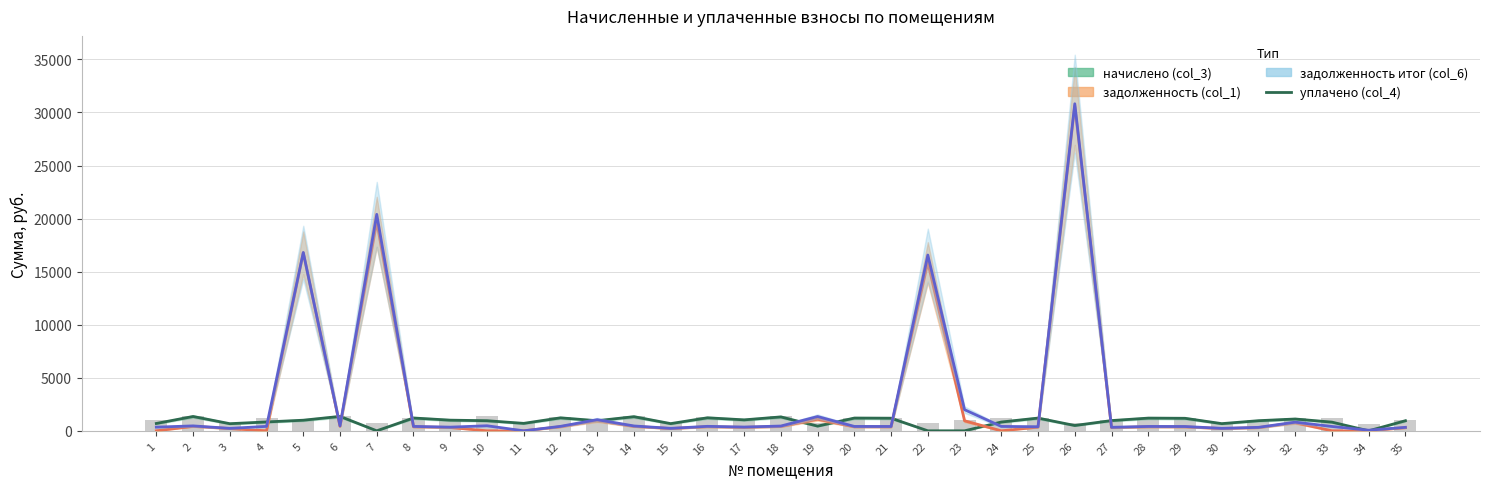

Reading left to right, transcribe all the data shown in this chart.

уплачено (col_4): 692.9	1350.8	672.2	835.3	1000.0	1357.2	0.0	1207.8	1005.1	951.3	702.0	1222.8	952.0	1331.6	678.6	1227.0	1032.9	1310.3	442.4	1201.4	1188.6	0.0	0.0	828.0	1200.0	500.0	964.6	1197.2	1180.1	676.5	953.9	1113.3	817.7	0.0	951.8
задолженность (col_1): 0.0	421.6	209.8	0.0	16775.0	423.6	19686.2	377.0	313.7	0.0	0.0	381.6	953.0	415.6	211.8	382.9	322.3	408.9	1093.2	375.0	371.0	15866.0	940.8	0.0	348.4	30618.5	301.0	373.6	368.3	211.1	297.7	758.3	0.0	0.0	297.0
задолженность итог (col_6): 346.4	464.6	231.2	417.6	16803.4	466.8	20397.5	415.4	345.7	475.6	0.0	420.6	1050.4	458.2	233.4	422.1	355.3	450.7	1346.0	413.2	408.8	16564.1	1990.5	414.0	384.9	30818.8	331.8	411.8	405.9	232.7	328.1	816.2	408.8	57.1	327.4
начислено (col_3): 1039.3	1393.9	693.6	1253.0	1028.3	1400.5	711.2	1246.3	1037.1	1426.9	702.5	1261.7	1050.4	1374.1	700.2	1266.2	1065.8	1352.0	695.8	1239.7	1226.5	698.0	1028.3	1241.9	1235.3	700.2	995.3	1235.3	1217.7	698.0	984.3	1224.3	1226.5	680.4	982.1